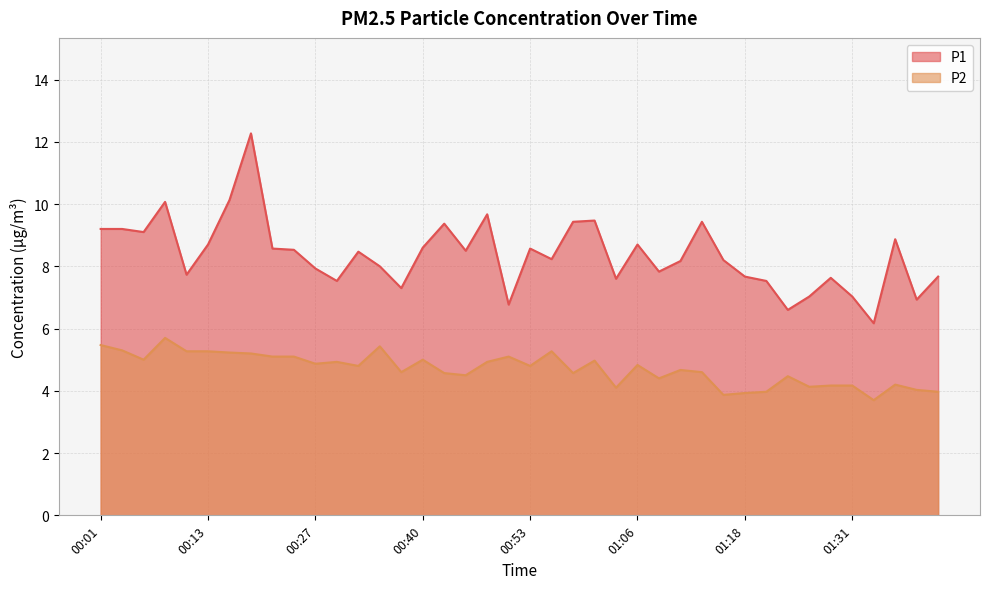

What position from the right is 00:38?

26